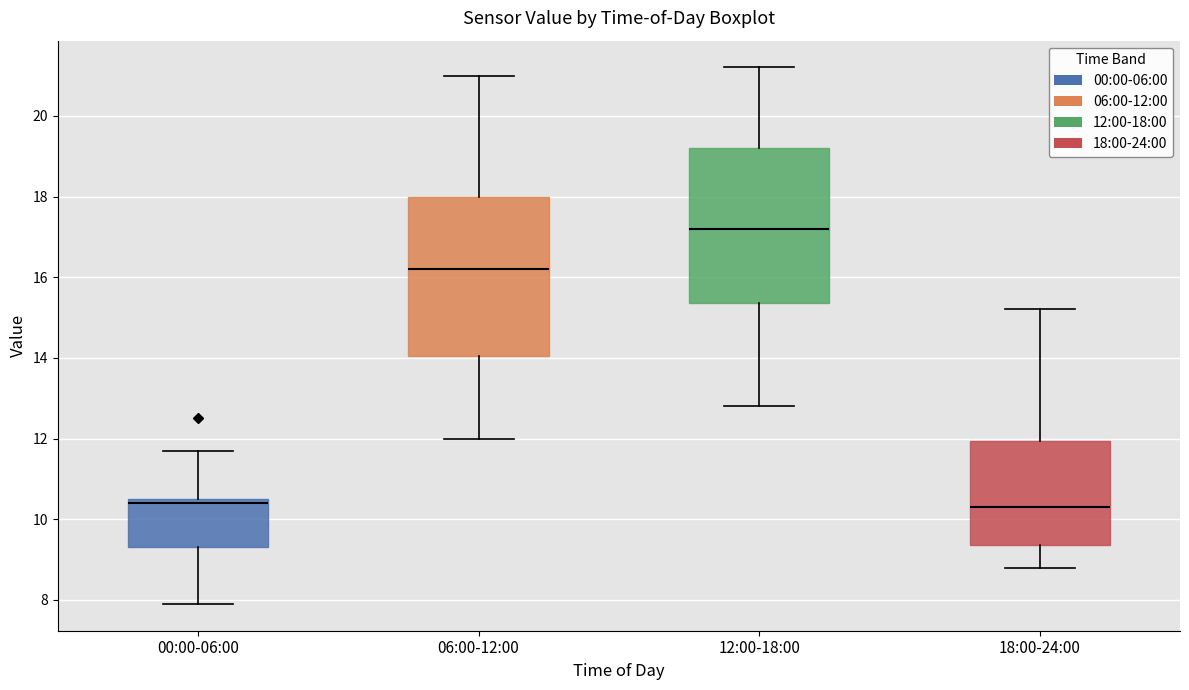

Reading left to right, read every box against the y-axis: the position of its median line, the range the box covers, and the ends of its whiskers. The values are not printed on the chart, so give them approximately, as read against the axis.

00:00-06:00: median 10.4, box 9.4 to 10.6, whiskers 8.0 to 11.8
06:00-12:00: median 16.2, box 14.0 to 18.0, whiskers 12.0 to 21.0
12:00-18:00: median 17.2, box 15.4 to 19.2, whiskers 12.8 to 21.2
18:00-24:00: median 10.4, box 9.4 to 12.0, whiskers 8.8 to 15.2